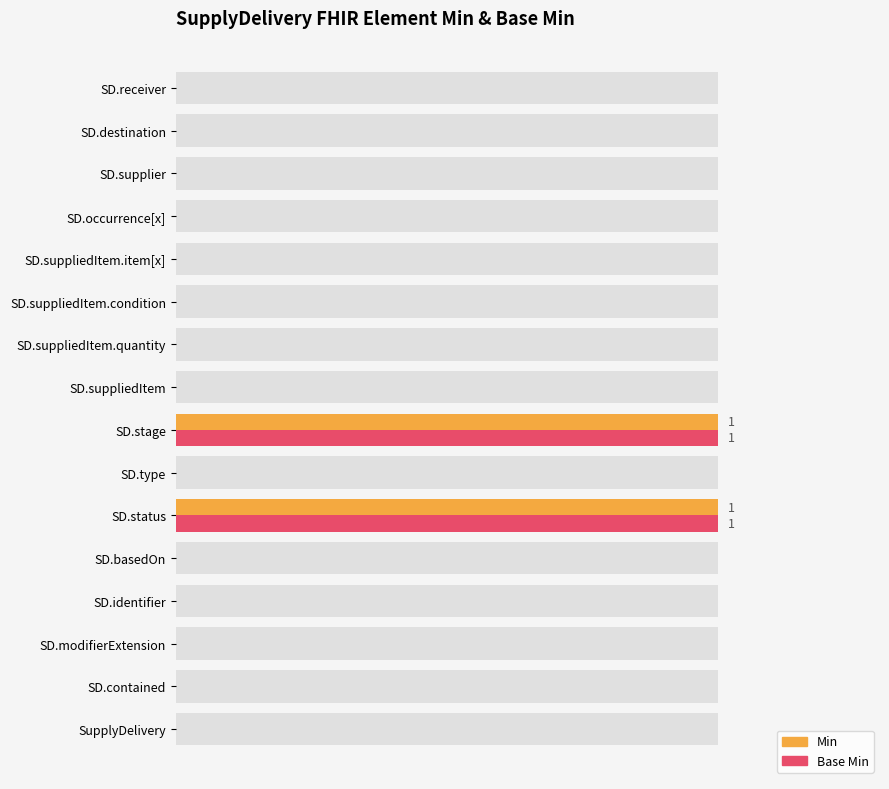

What are all the series names shown in the legend?

Min, Base Min